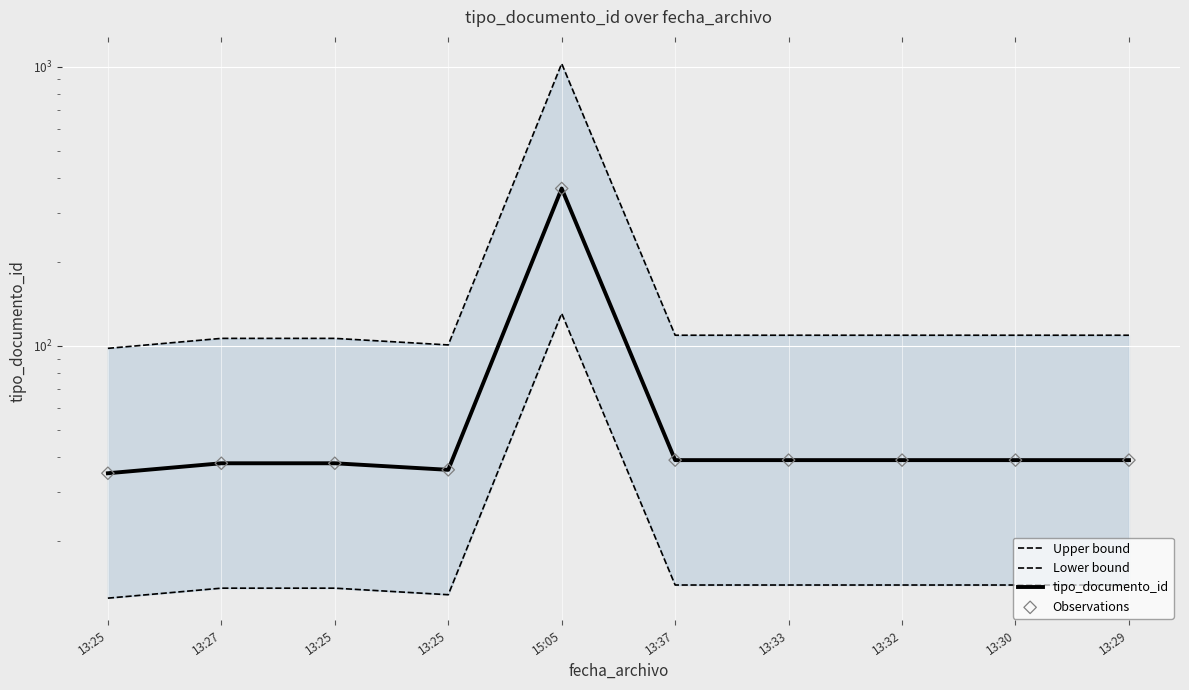

What is the total value across all series at 15:05?

1887.5